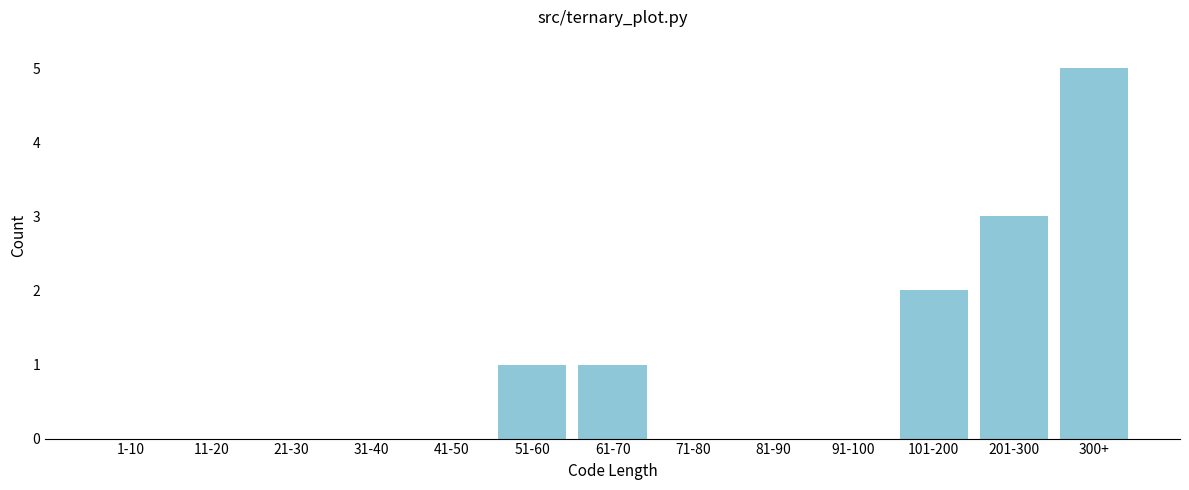

Reading right to left, list all the values displayed in this chart.

300+=5	201-300=3	101-200=2	91-100=0	81-90=0	71-80=0	61-70=1	51-60=1	41-50=0	31-40=0	21-30=0	11-20=0	1-10=0